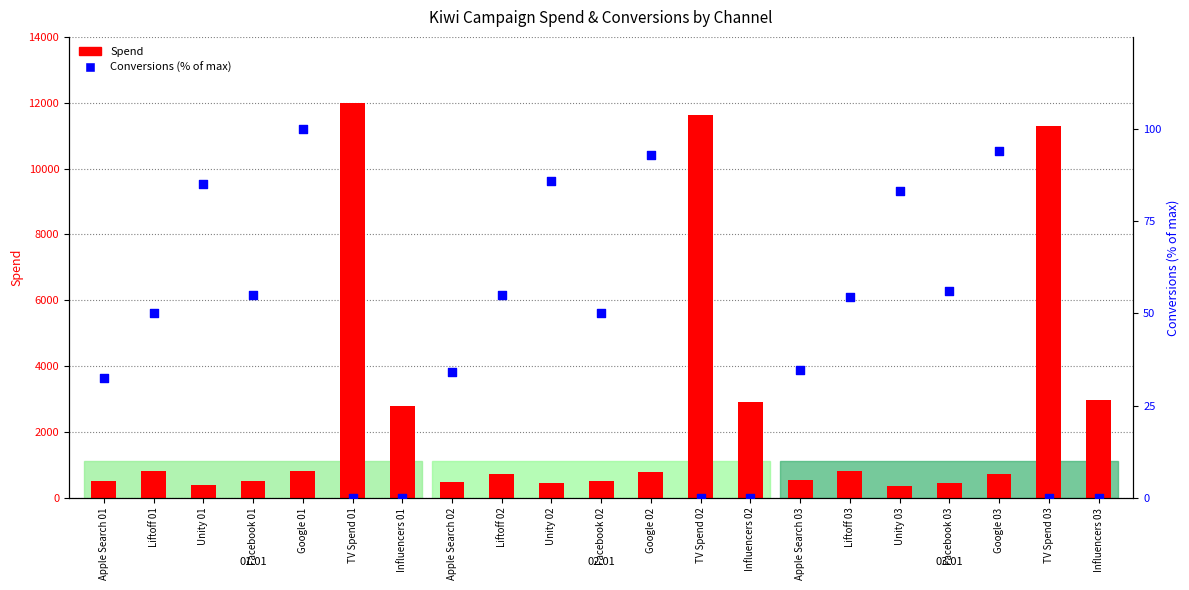

Which series contains the highest Y value?

Spend